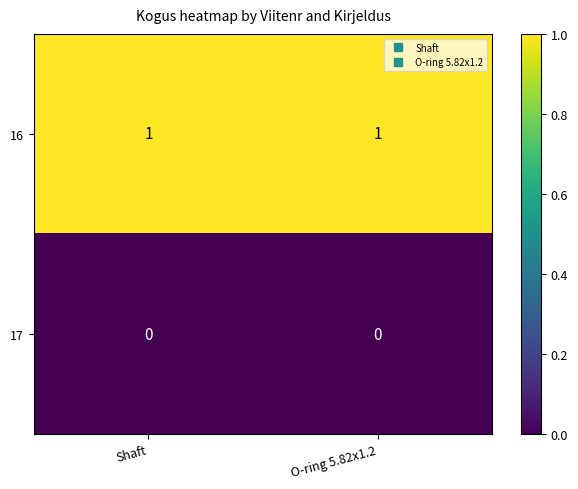

The 16 series shows 2 at O-ring 5.82x1.2. True or false?

False